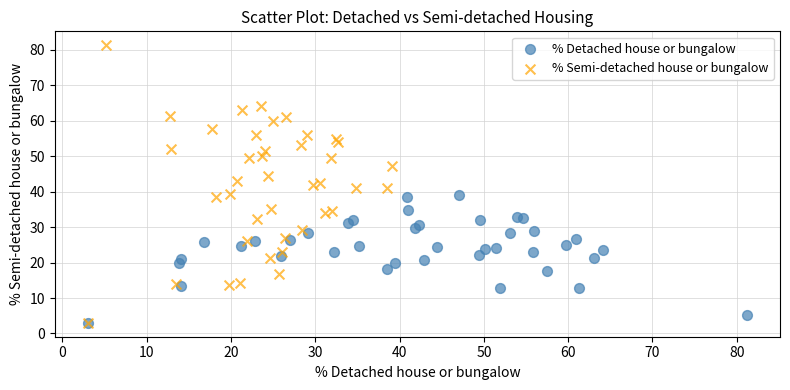

Which series contains the highest Y value?

% Semi-detached house or bungalow